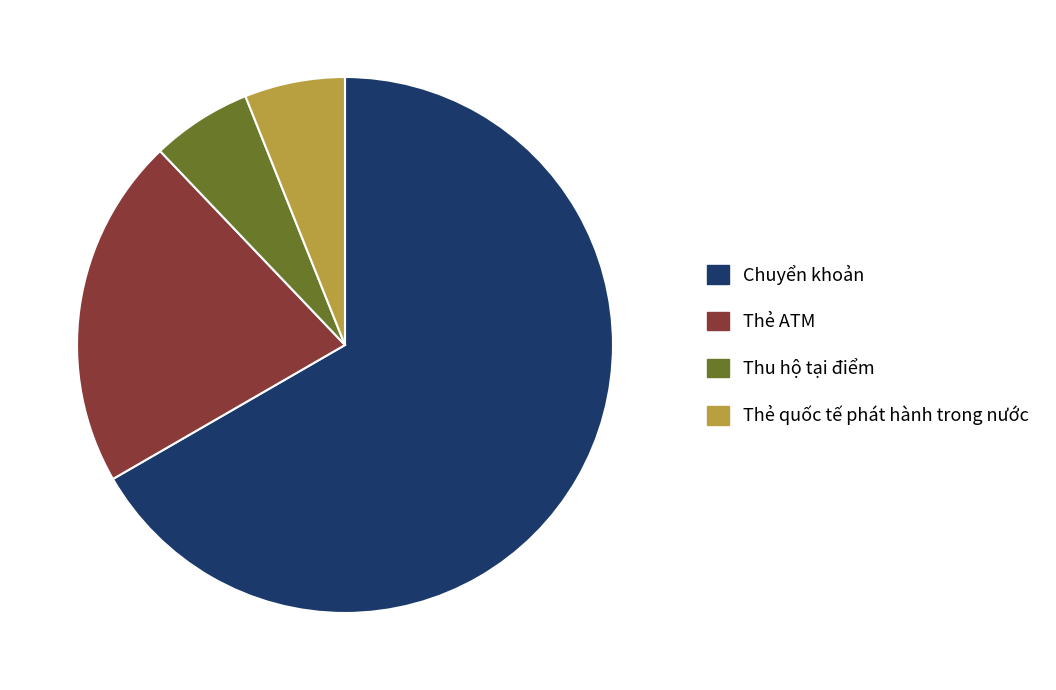

What is the largest slice in the pie chart?

Chuyển khoản